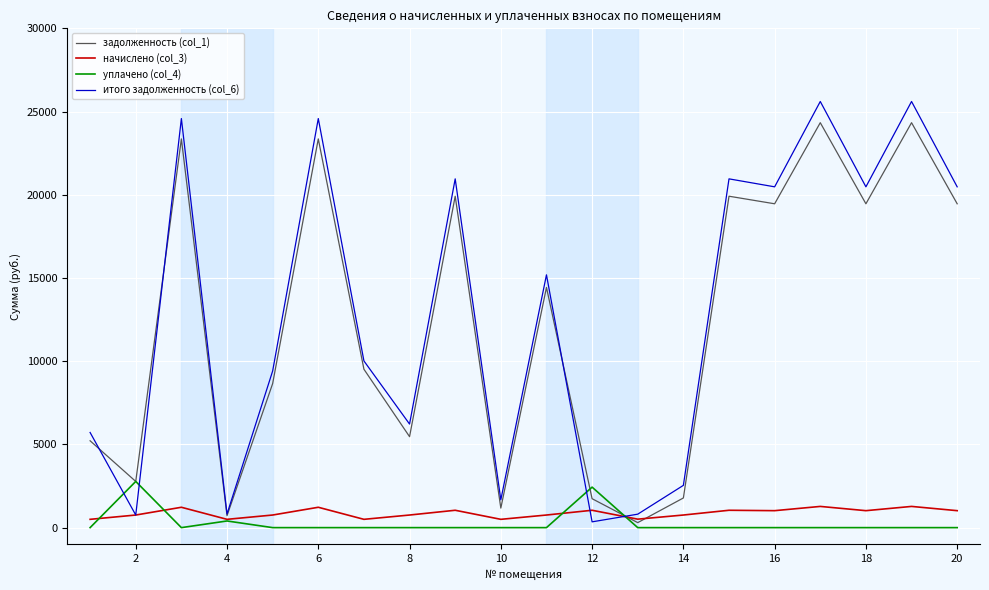

True or false: уплачено (col_4) and итого задолженность (col_6) intersect in this chart.

True